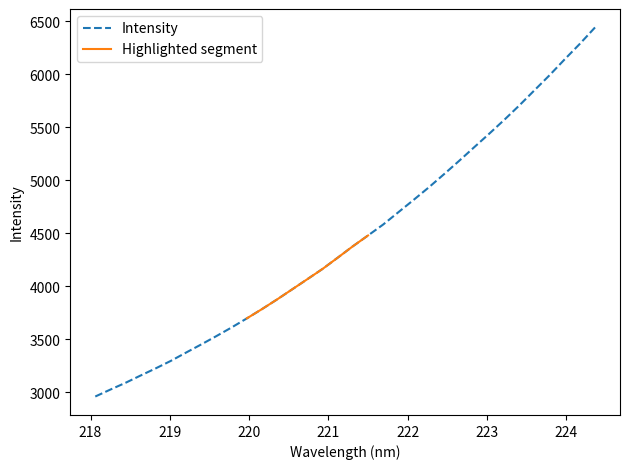

What is the label of the 14th point from the left?

220.5444